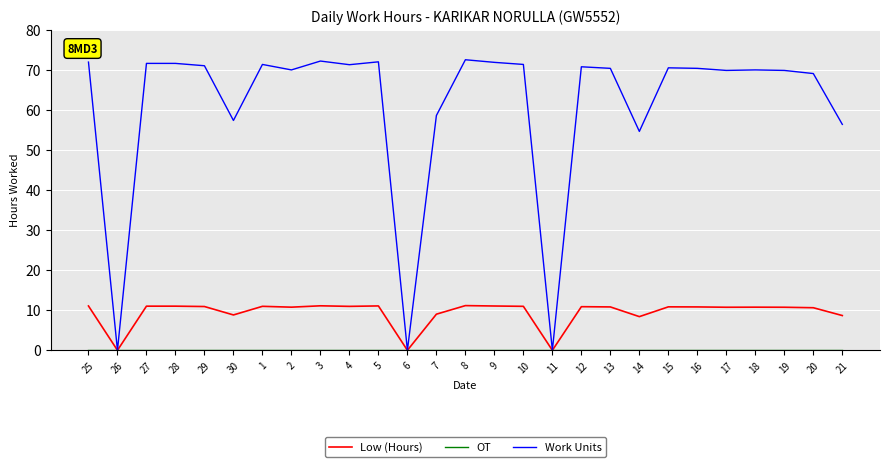

Is this an area chart (filled region under the line)?

No